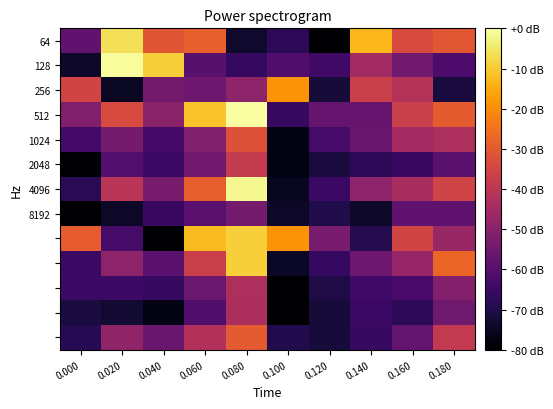

Between 0.040 and 0.160, which is larger?

0.040